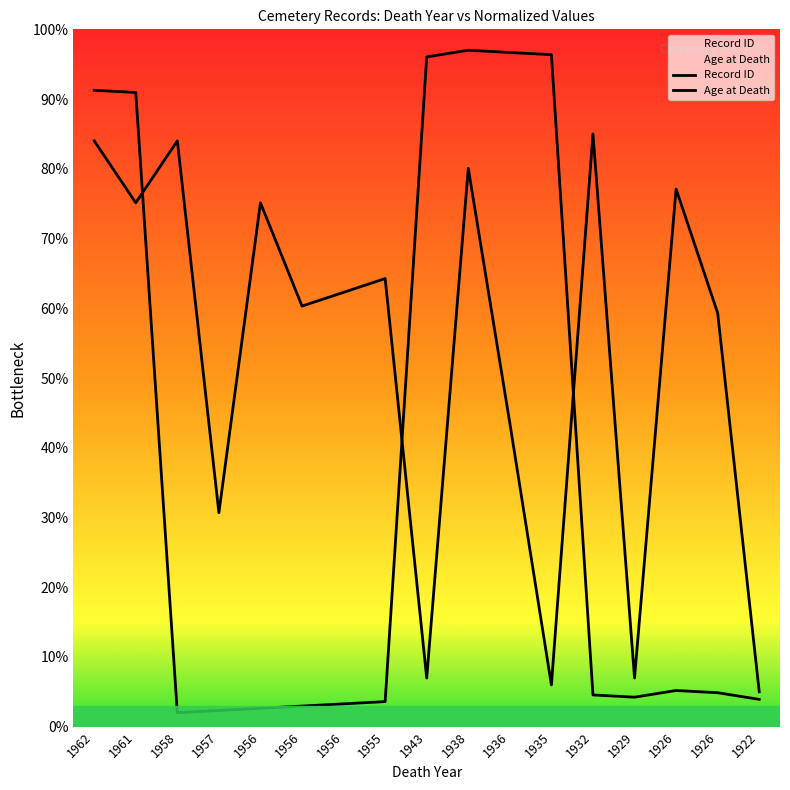

What is the sum of the Record ID values at 1956 and 1926?

7.8